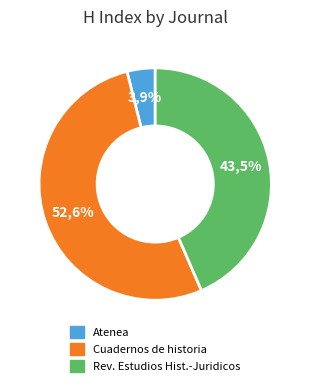

What is the smallest slice in the pie chart?

Atenea